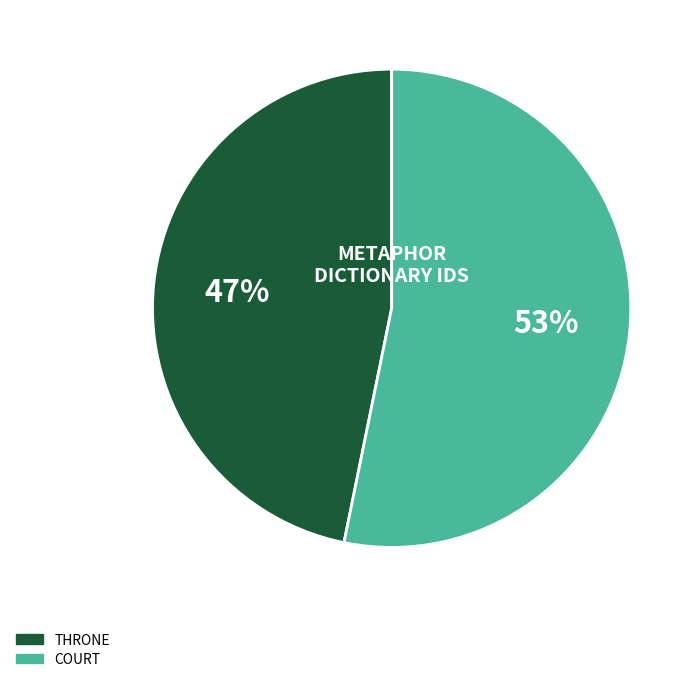

Does any single category account for the majority?

Yes